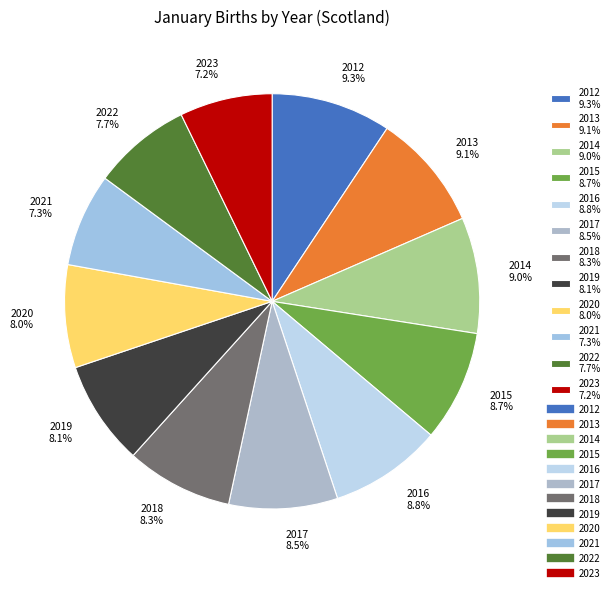

Does 2022 account for over 50% of the chart?

No